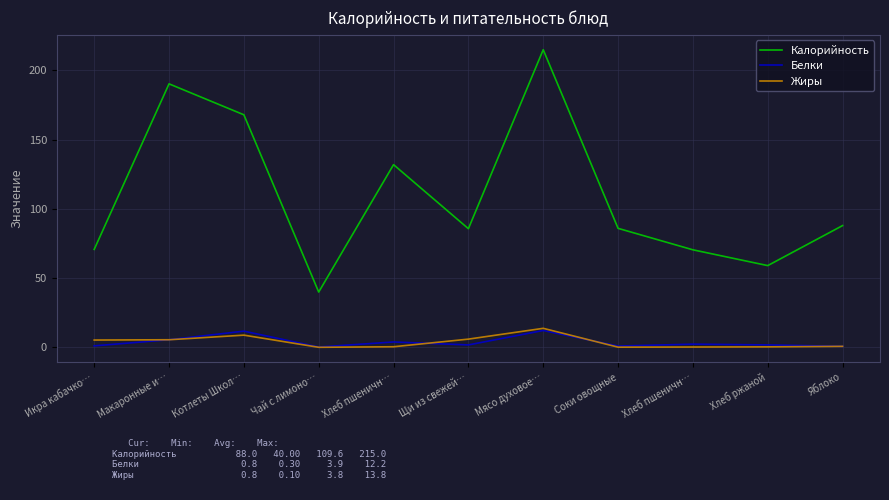

What are all the series names shown in the legend?

Калорийность, Белки, Жиры